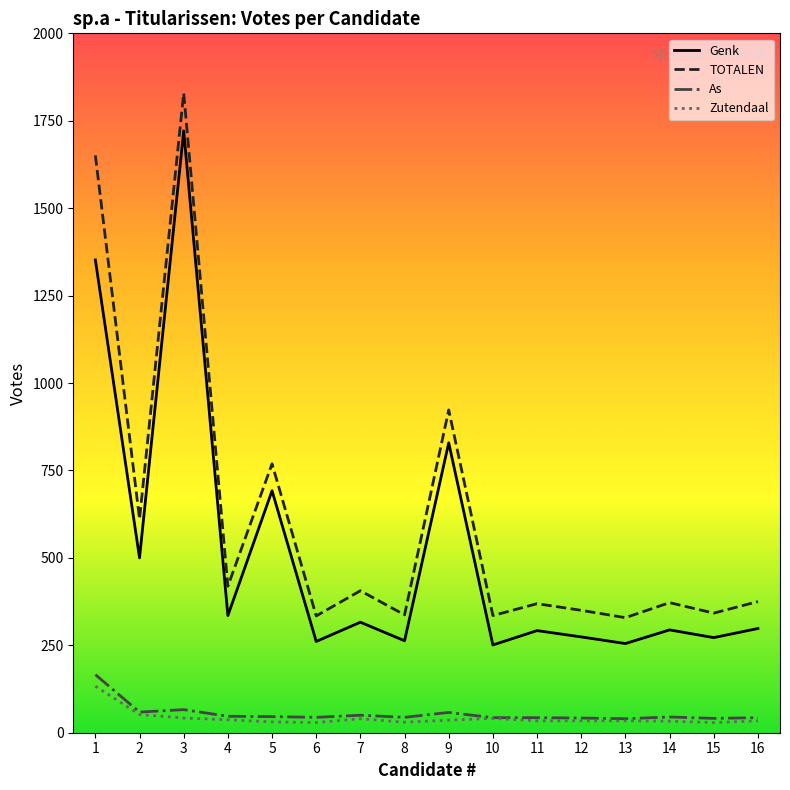

True or false: Genk and Zutendaal intersect in this chart.

False